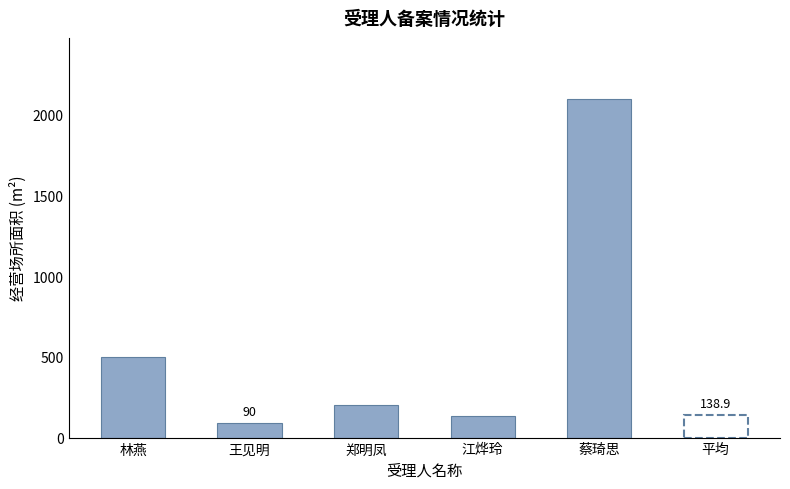

True or false: the data shows 498 at 林燕.

True